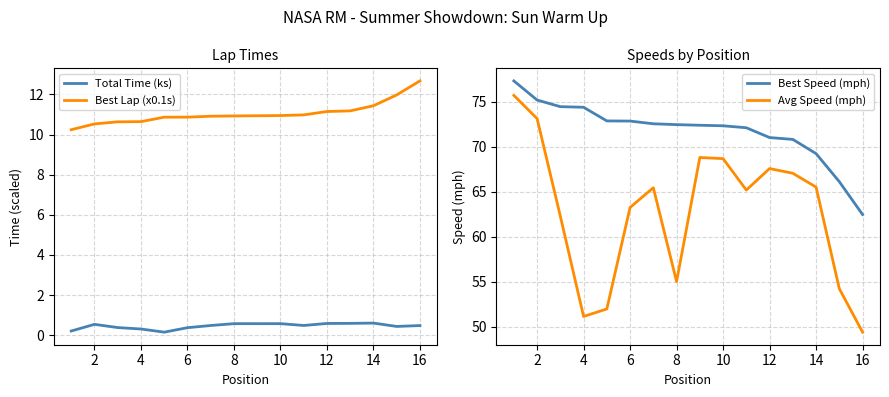

Where is Best Speed (mph) nearest to the value 69?

14